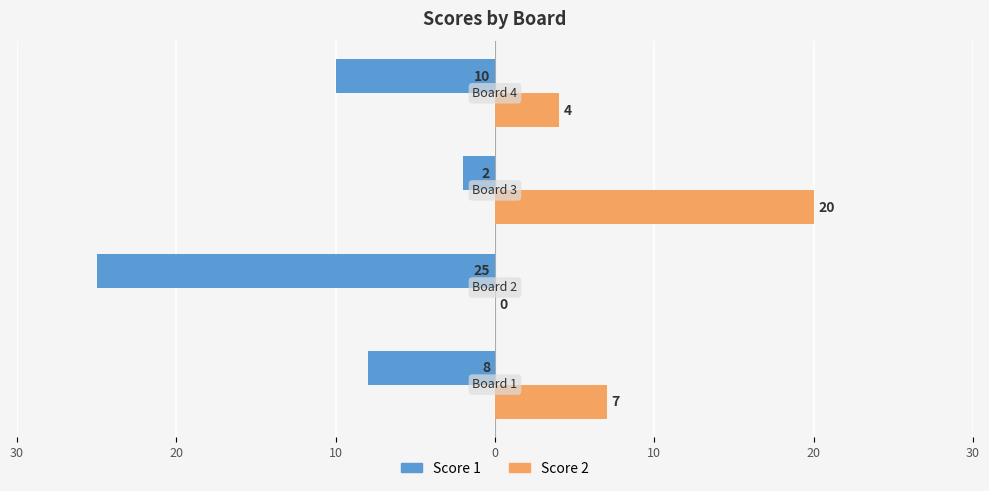

What are all the series names shown in the legend?

Score 1, Score 2